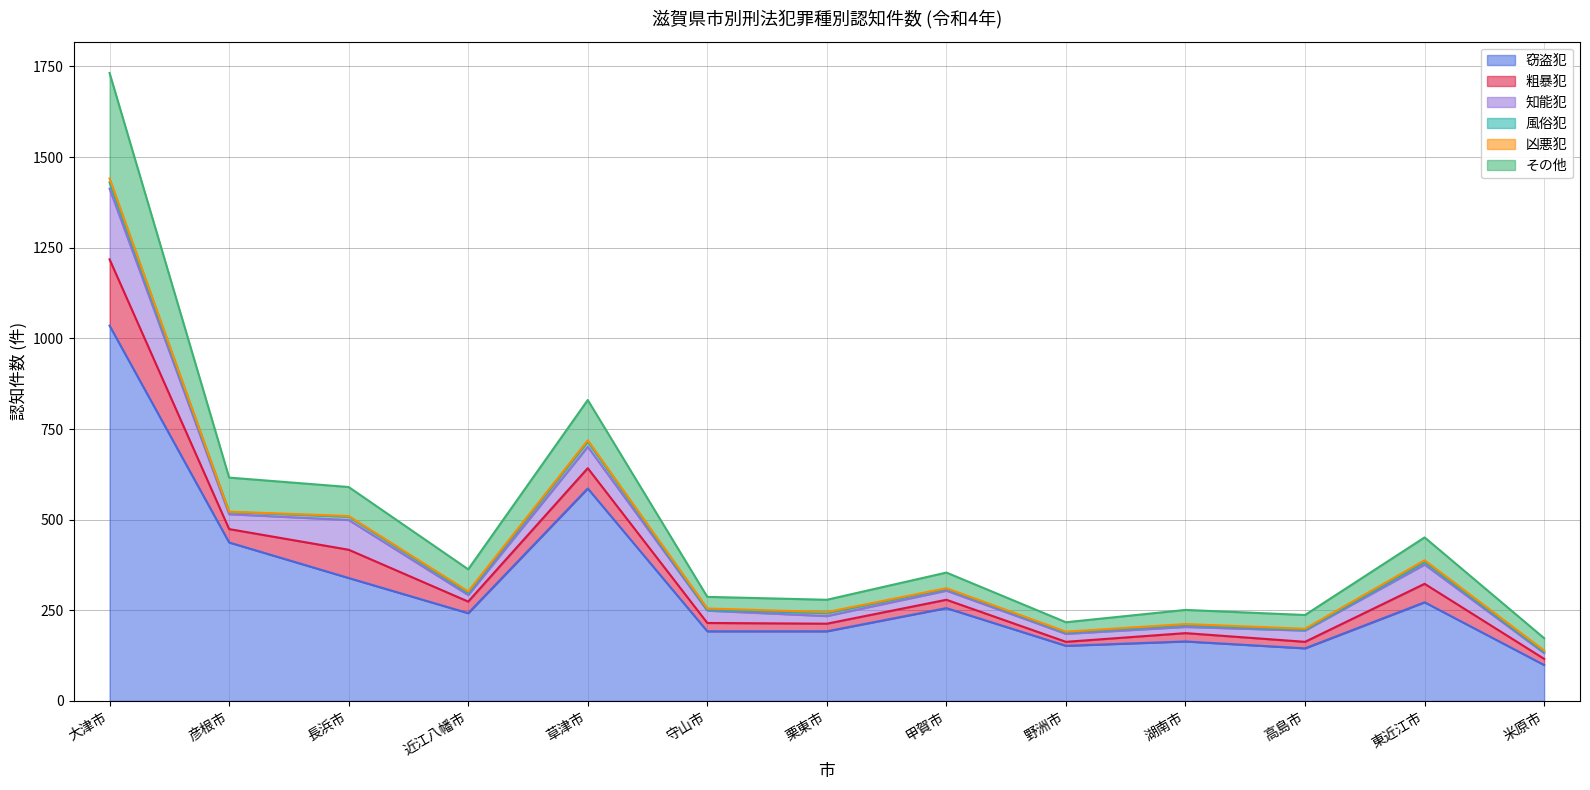

Rank the series at 栗東市 from lowest to highest value.

凶悪犯, 風俗犯, 粗暴犯, 知能犯, その他, 窃盗犯